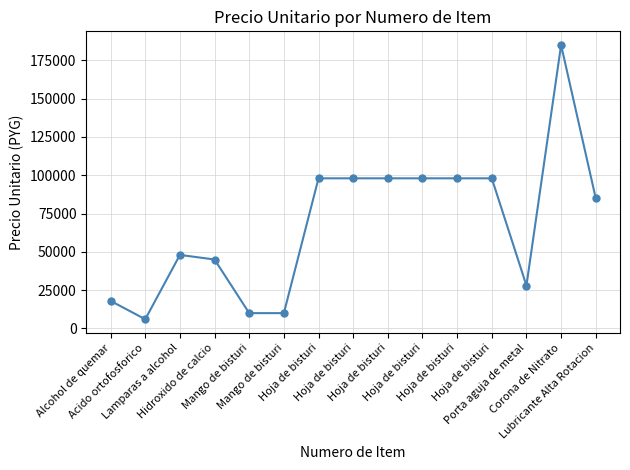

At which category does the data reach its first local valley?

Acido ortofosforico